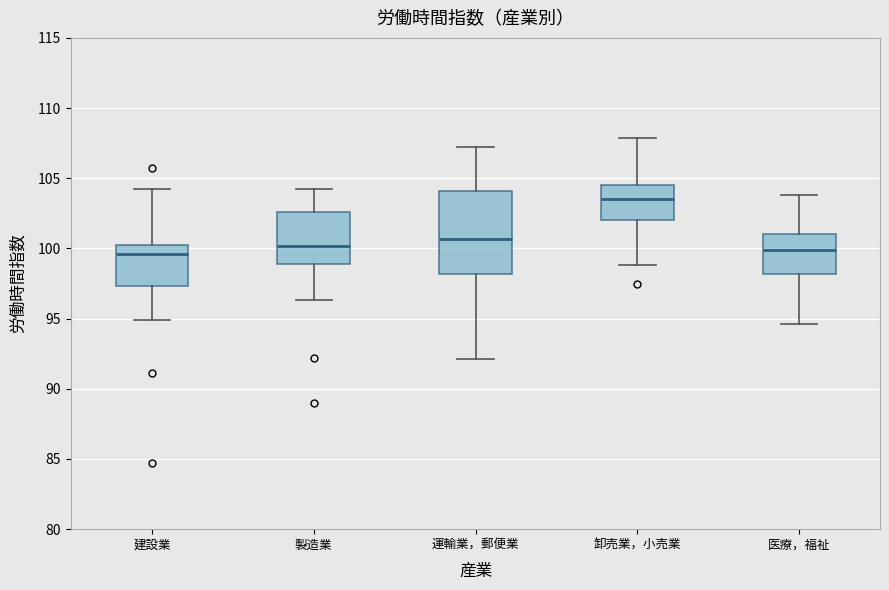

Reading left to right, read every box against the y-axis: the position of its median line, the range the box covers, and the ends of its whiskers. The values are not printed on the chart, so give them approximately, as read against the axis.

建設業: median 99.5, box 97.5 to 100.0, whiskers 95.0 to 104.0
製造業: median 100.0, box 99.0 to 102.5, whiskers 96.5 to 104.0
運輸業，郵便業: median 100.5, box 98.0 to 104.0, whiskers 92.0 to 107.0
卸売業，小売業: median 103.5, box 102.0 to 104.5, whiskers 99.0 to 108.0
医療，福祉: median 100.0, box 98.0 to 101.0, whiskers 94.5 to 104.0